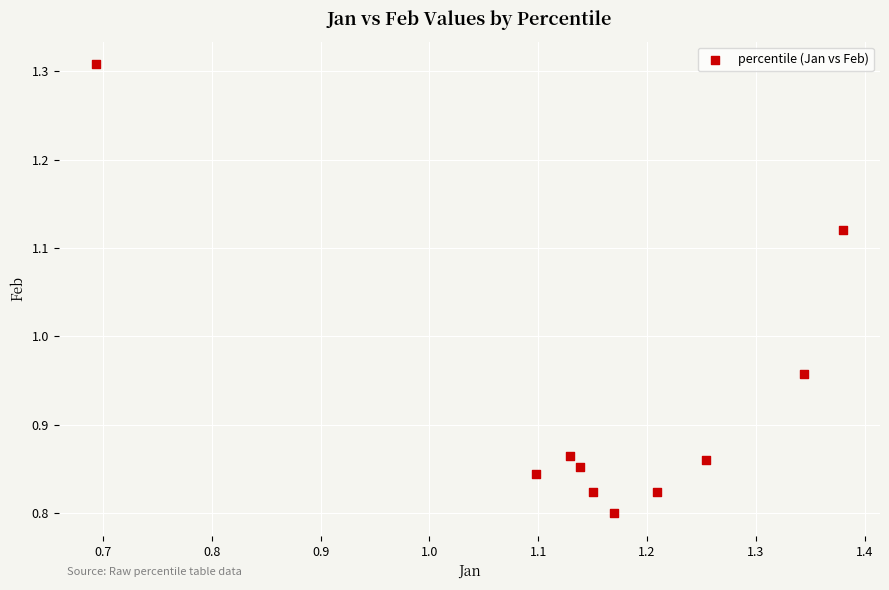

What is the range of X values (max minus min)?

0.7